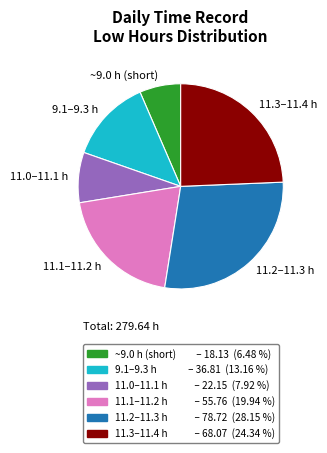

Rank the categories by value from lowest to highest.

~9.0 h (short), 11.0–11.1 h, 9.1–9.3 h, 11.1–11.2 h, 11.3–11.4 h, 11.2–11.3 h